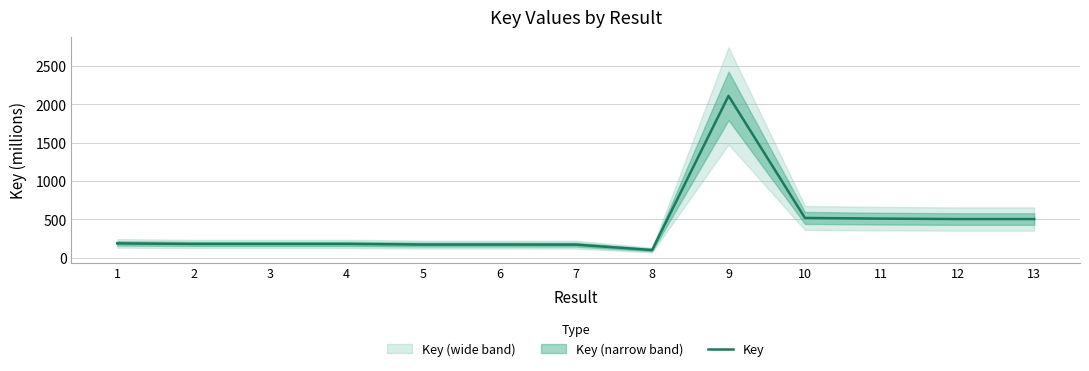

Reading left to right, extract all data points from this chart.

187.4	180.2	180.2	180.2	172.1	172.1	171.1	100.8	2111.8	519.3	510.5	505.0	505.0